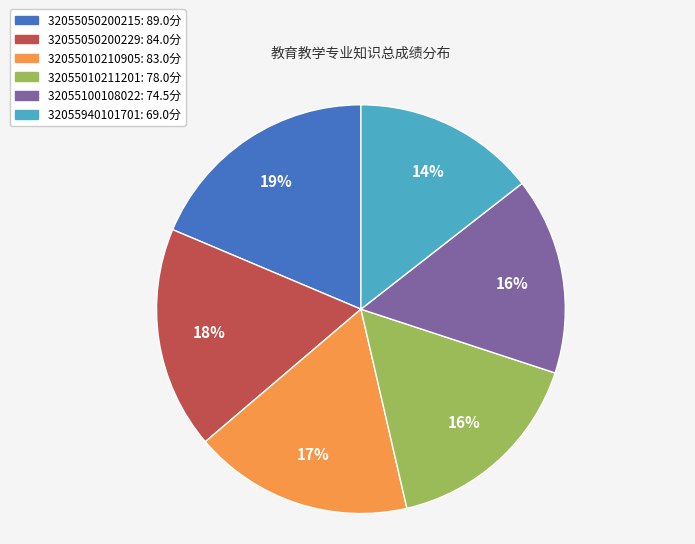

Does 32055050200229 account for over 50% of the chart?

No